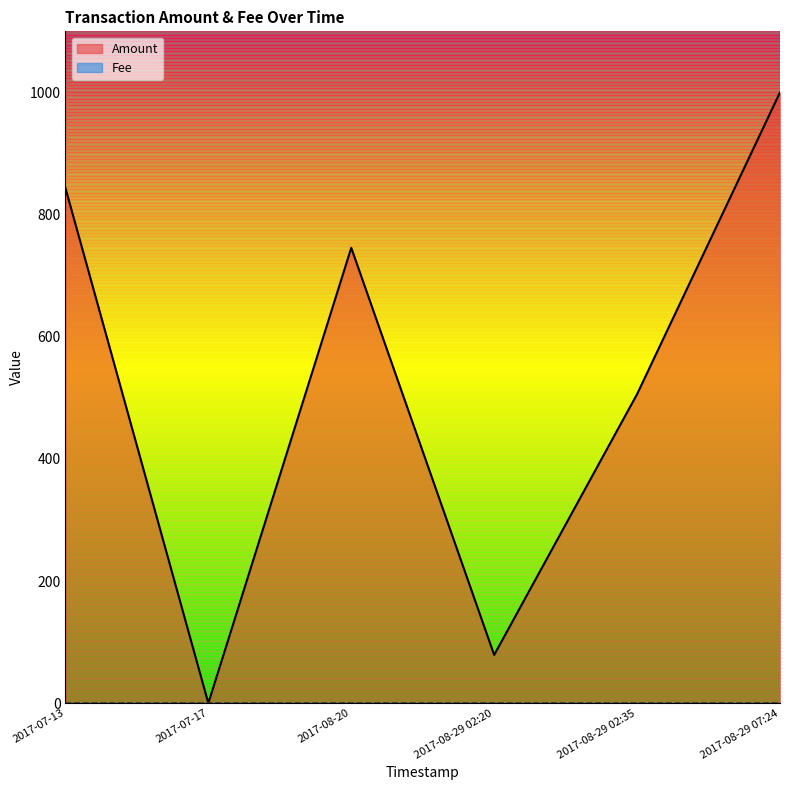

At which label is the value closest to 500?

2017-08-29 02:35